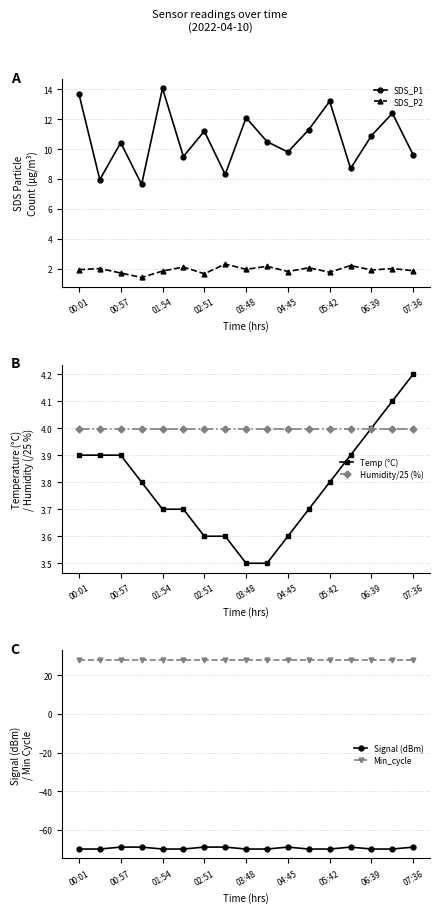

Reading left to right, what are all the values shown in this chart?

SDS_P1: 13.7	8.0	10.4	7.6	14.1	9.5	11.2	8.3	12.1	10.5	9.8	11.3	13.2	8.7	10.9	12.4	9.6
SDS_P2: 1.9	2.0	1.7	1.4	1.8	2.1	1.6	2.3	1.9	2.1	1.8	2.0	1.8	2.2	1.9	2.0	1.9
Temp (°C): 3.9	3.9	3.9	3.8	3.7	3.7	3.6	3.6	3.5	3.5	3.6	3.7	3.8	3.9	4.0	4.1	4.2
Humidity/25 (%): 4.0	4.0	4.0	4.0	4.0	4.0	4.0	4.0	4.0	4.0	4.0	4.0	4.0	4.0	4.0	4.0	4.0
Signal (dBm): -70.0	-70.0	-69.0	-69.0	-70.0	-70.0	-69.0	-69.0	-70.0	-70.0	-69.0	-70.0	-70.0	-69.0	-70.0	-70.0	-69.0
Min_cycle: 28.0	28.0	28.0	28.0	28.0	28.0	28.0	28.0	28.0	28.0	28.0	28.0	28.0	28.0	28.0	28.0	28.0